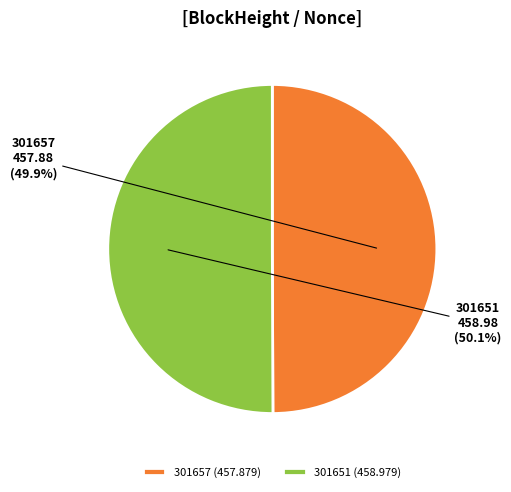

Is the sum of 301657 and 301651 greater than half?

Yes